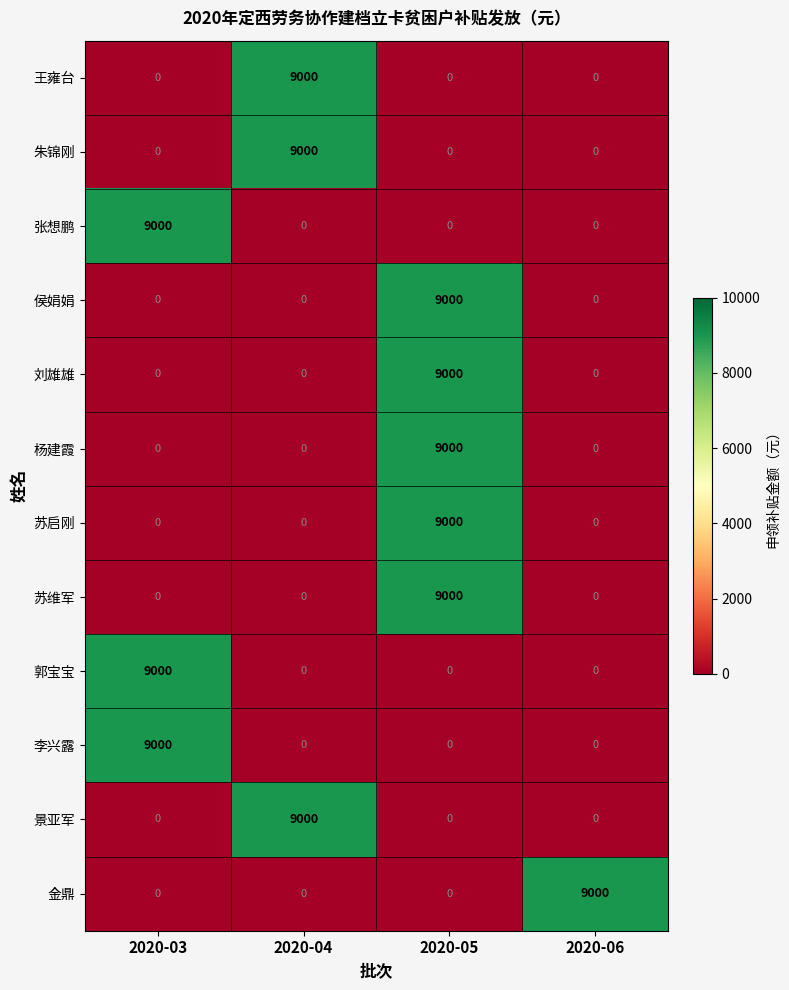

At how many categories does at least one series exceed 6377?

4